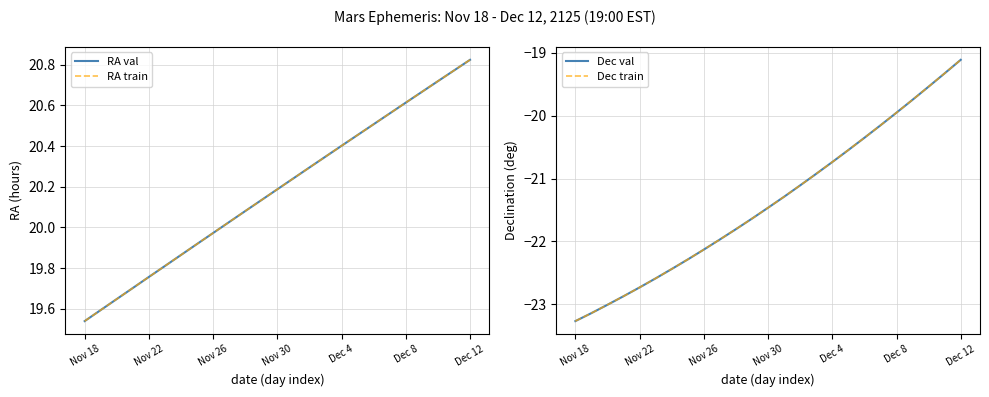

At which category is the sum across all series the highest?

Dec 12